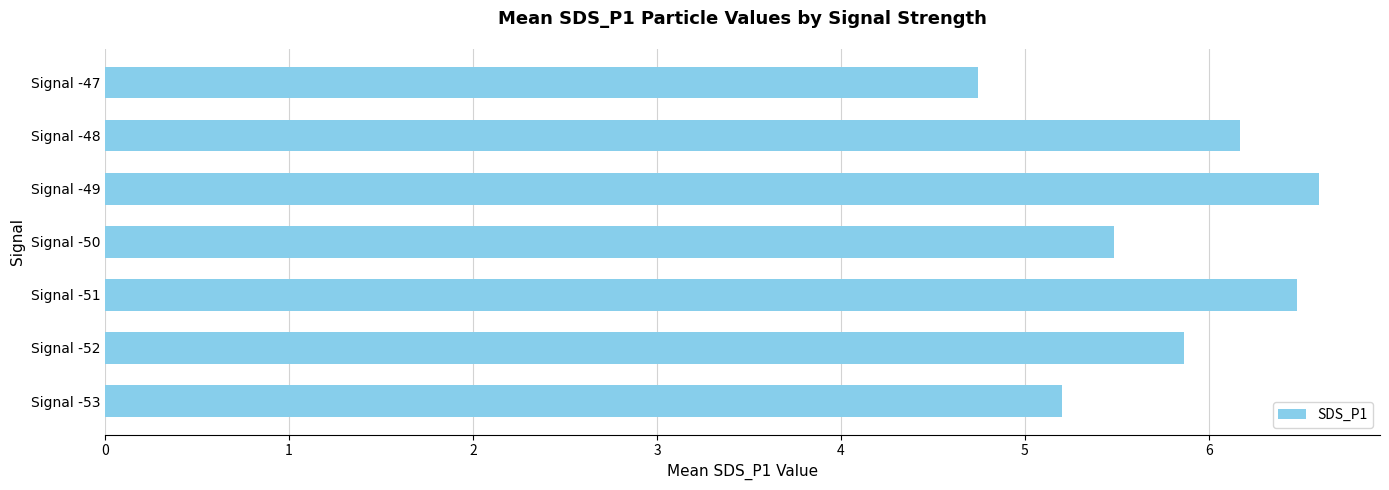

Approximately how many times larger is the value at Signal -47 compared to Signal -52?

0.8